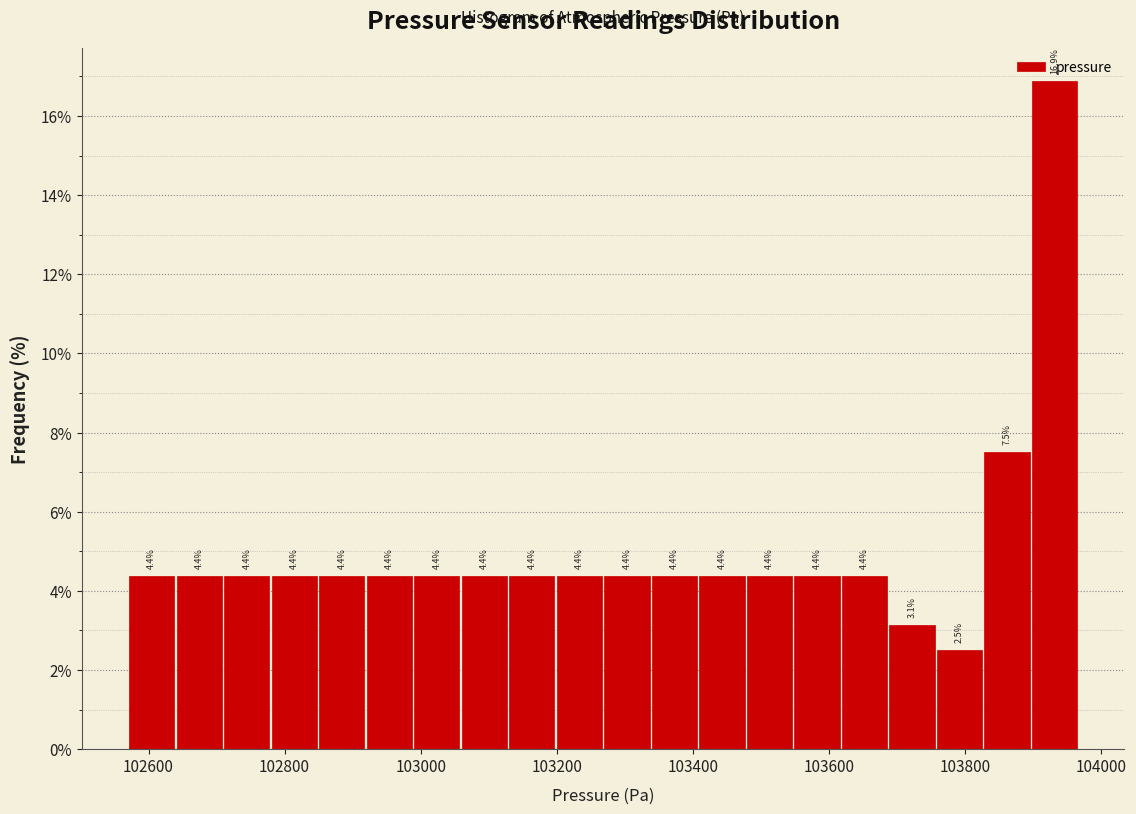

Read against the x-axis, roughly where is the centre of the tallest bar?

103940